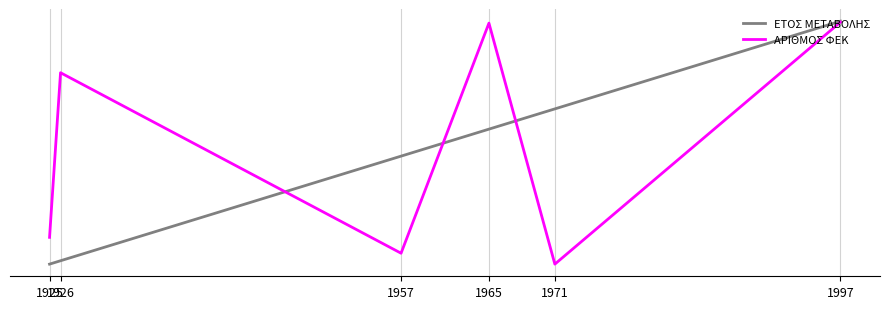

The ΕΤΟΣ ΜΕΤΑΒΟΛΗΣ series shows 3.9 at 1926. True or false?

False